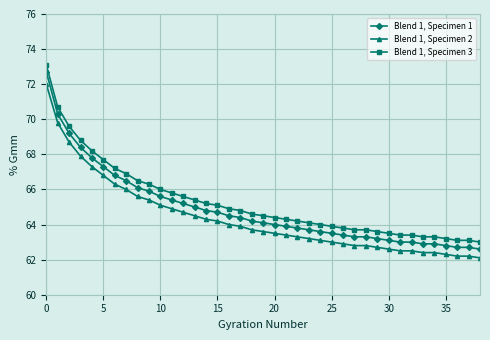

What is the highest value of the Blend 1, Specimen 2 series?

72.0